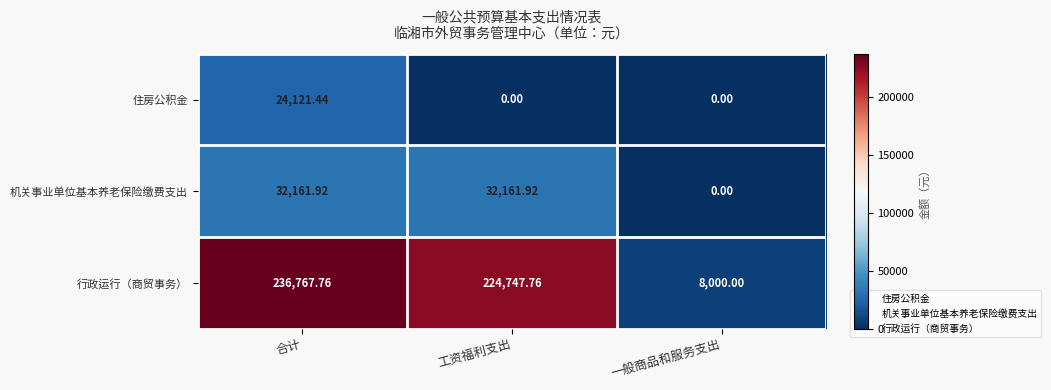

Where does the 机关事业单位基本养老保险缴费支出 series first go above 32161?

合计